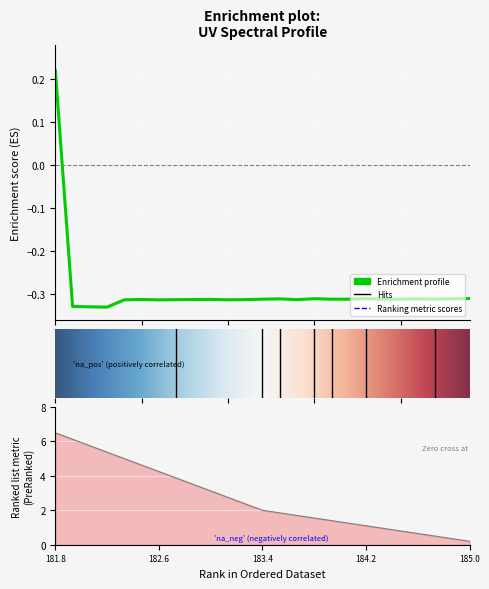

Is it true that the value at 182.7613026778 is -0.3?

True